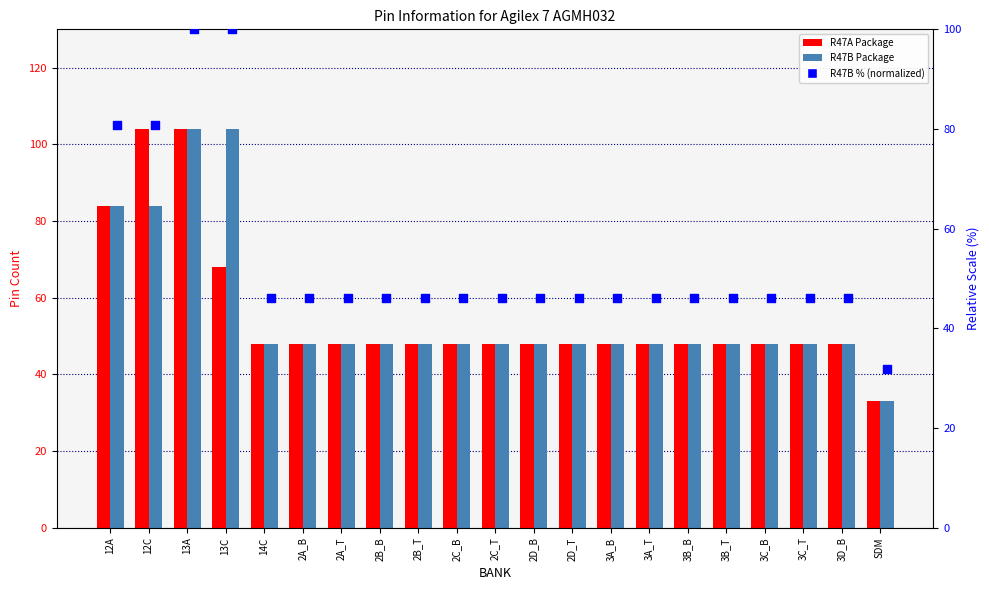

Is the value of R47B % (normalized) at 2D_B greater than the value of R47A Package at SDM?

Yes